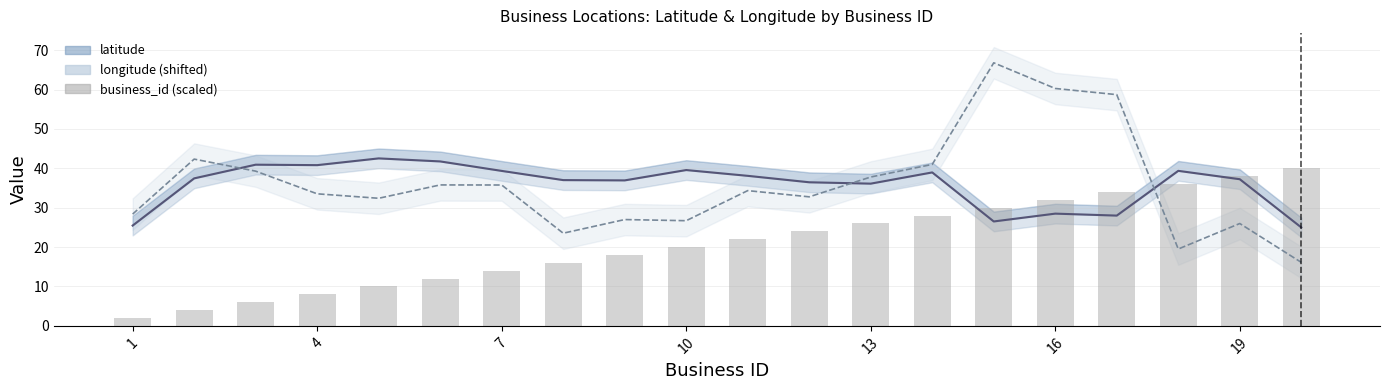

Is the value of business_id (scaled) at 11 greater than the value of longitude shifted (smoothed) at 9?

No